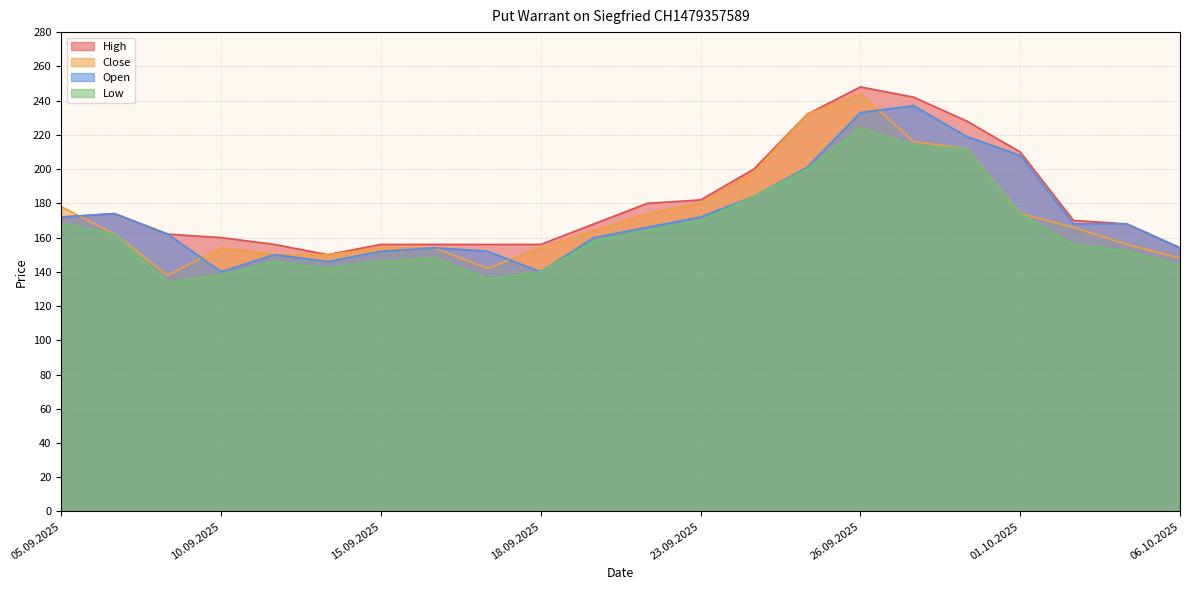

What is the label of the 14th point from the right?

17.09.2025